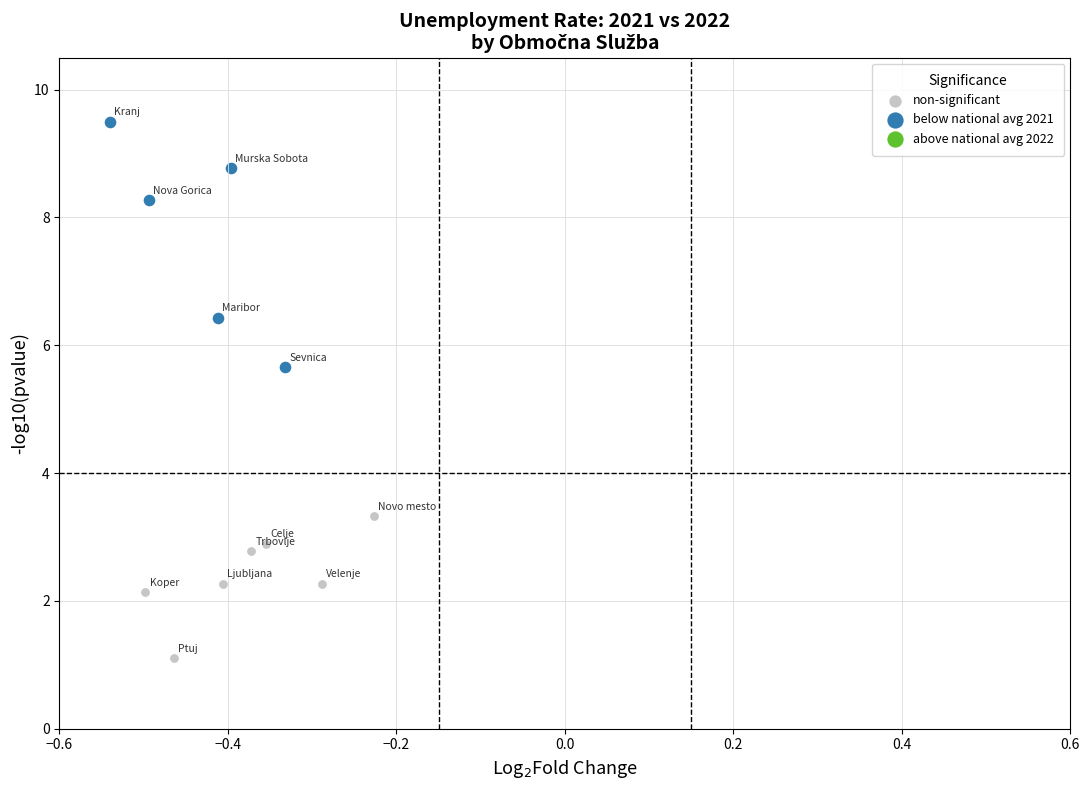

Which series has the largest Y range (max minus min)?

below national avg 2021